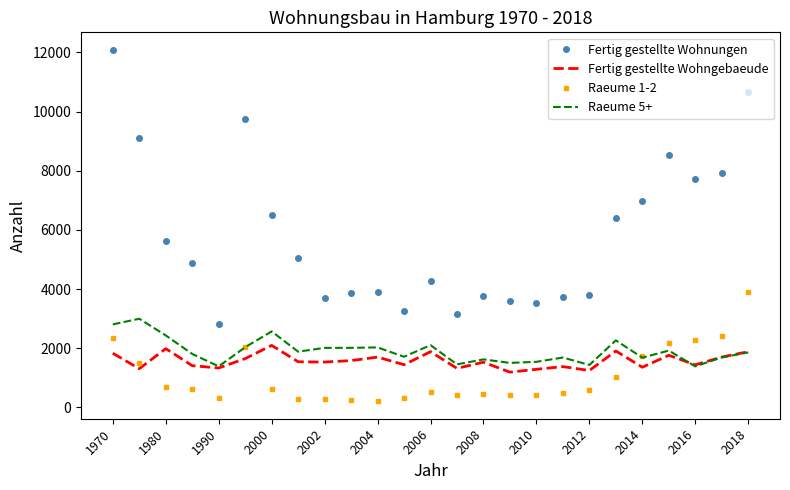

True or false: Fertig gestellte Wohngebaeude and Fertig gestellte Wohnungen intersect in this chart.

False